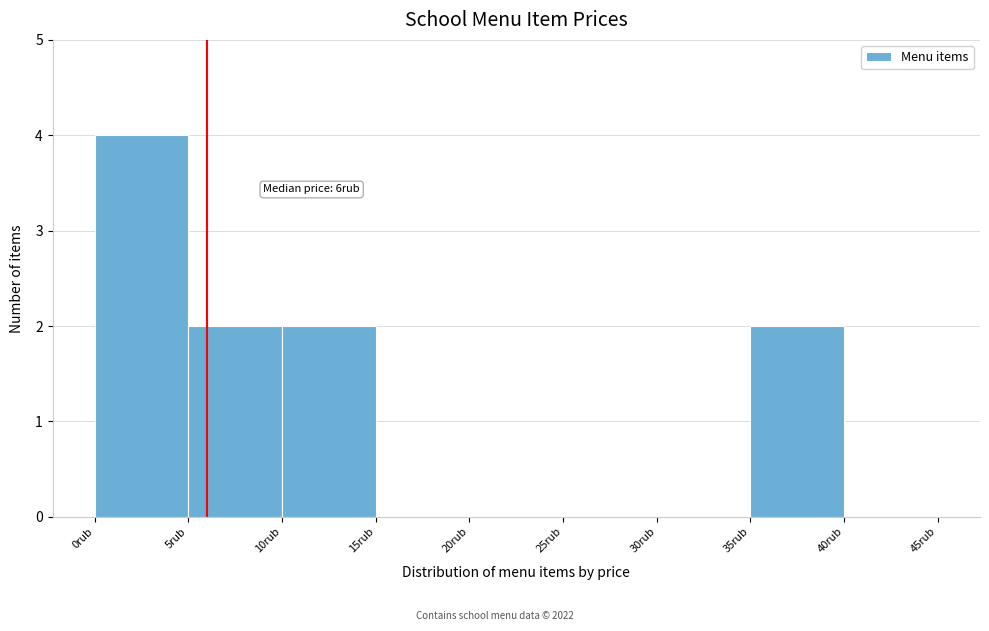

Over which range of the x-axis is the bar tallest?

0 to 5